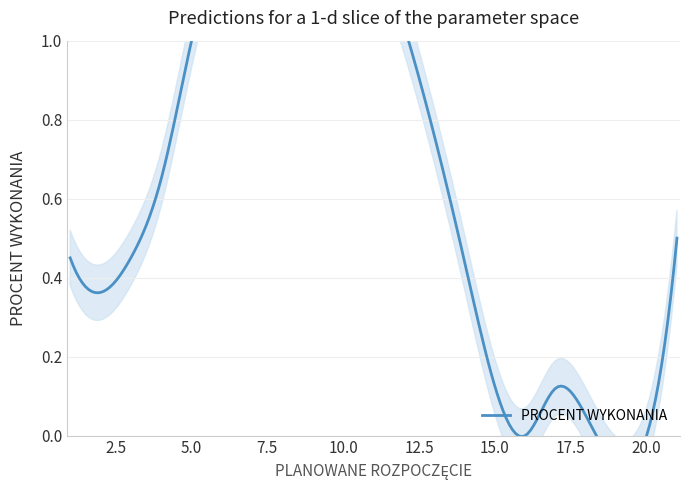

Between 3 and 14, which is larger?

14